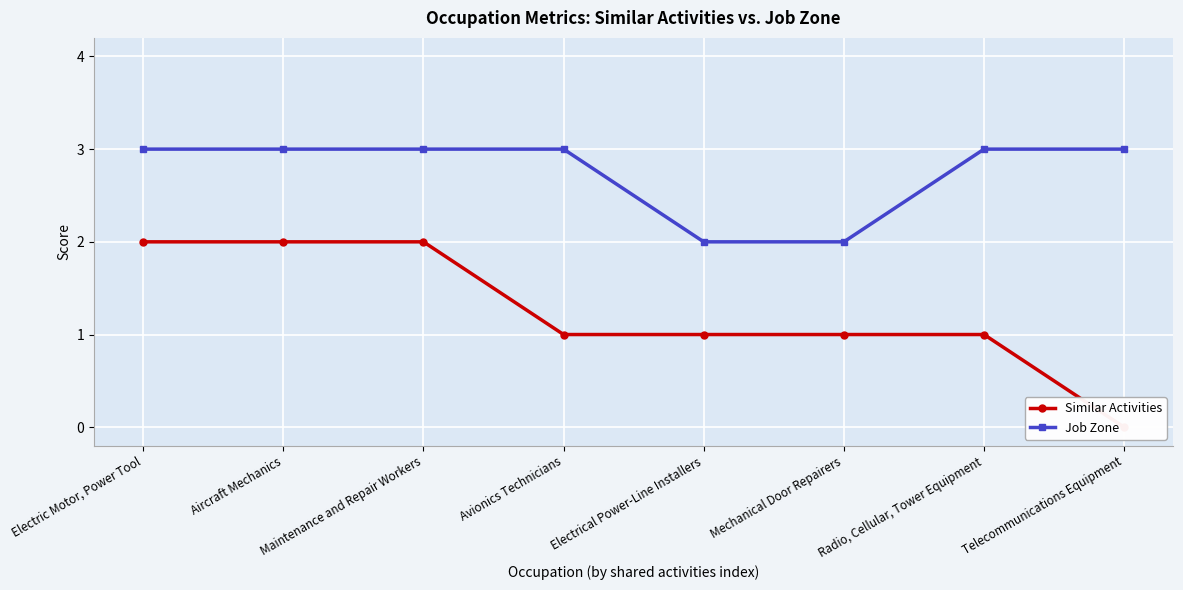

The value of Similar Activities at Aircraft Mechanics is 2. True or false?

True